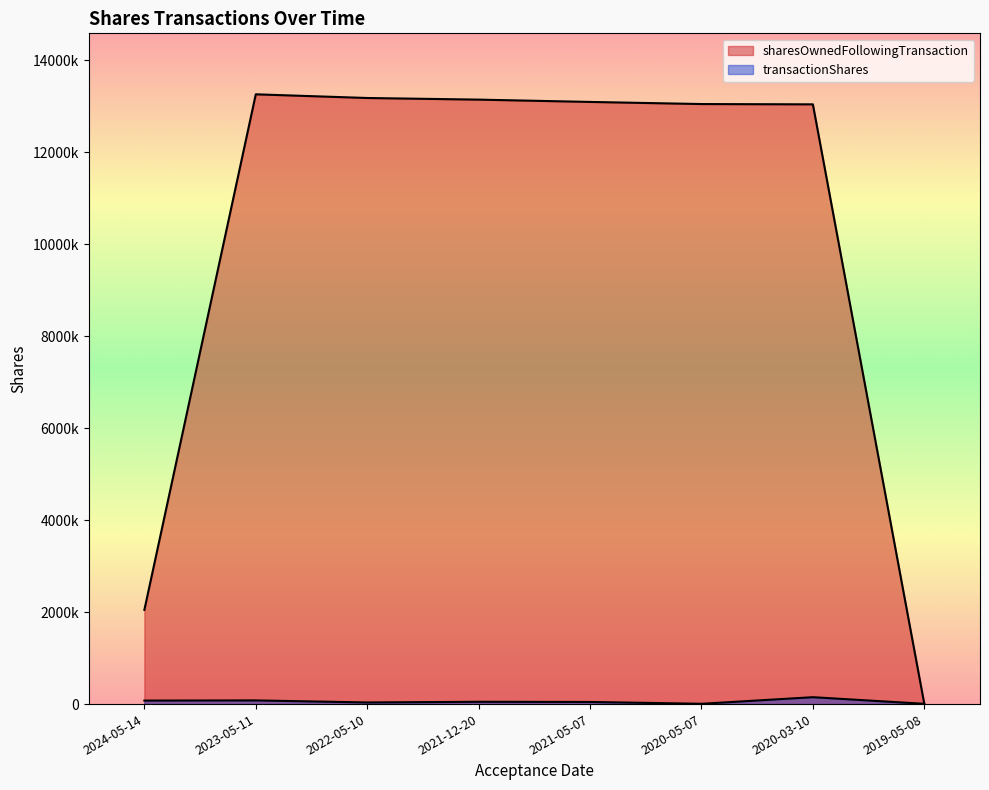

True or false: sharesOwnedFollowingTransaction and transactionShares intersect in this chart.

False